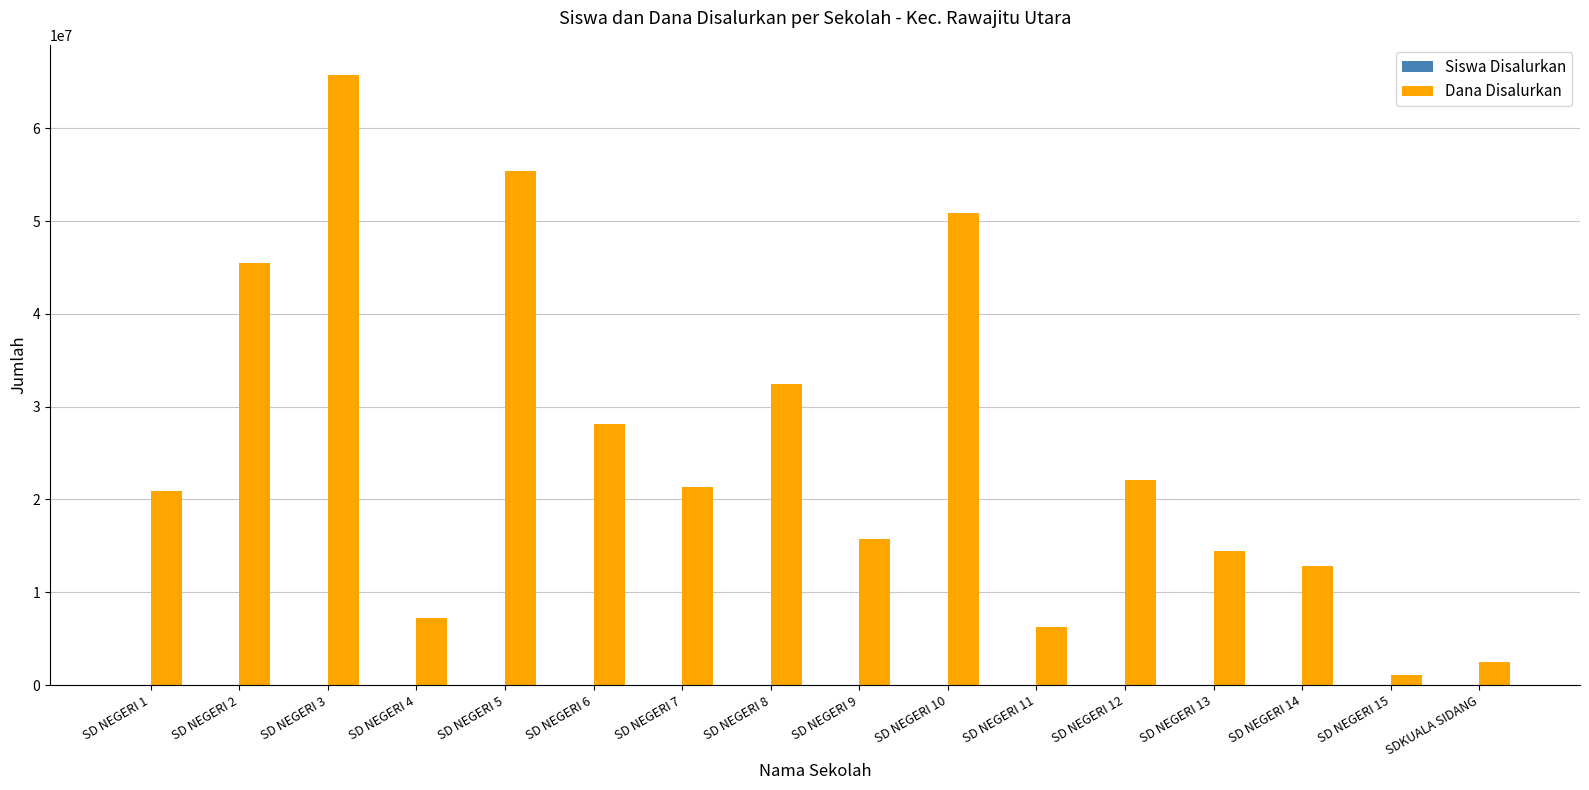

What is the sum of all Dana Disalurkan values?

402300000